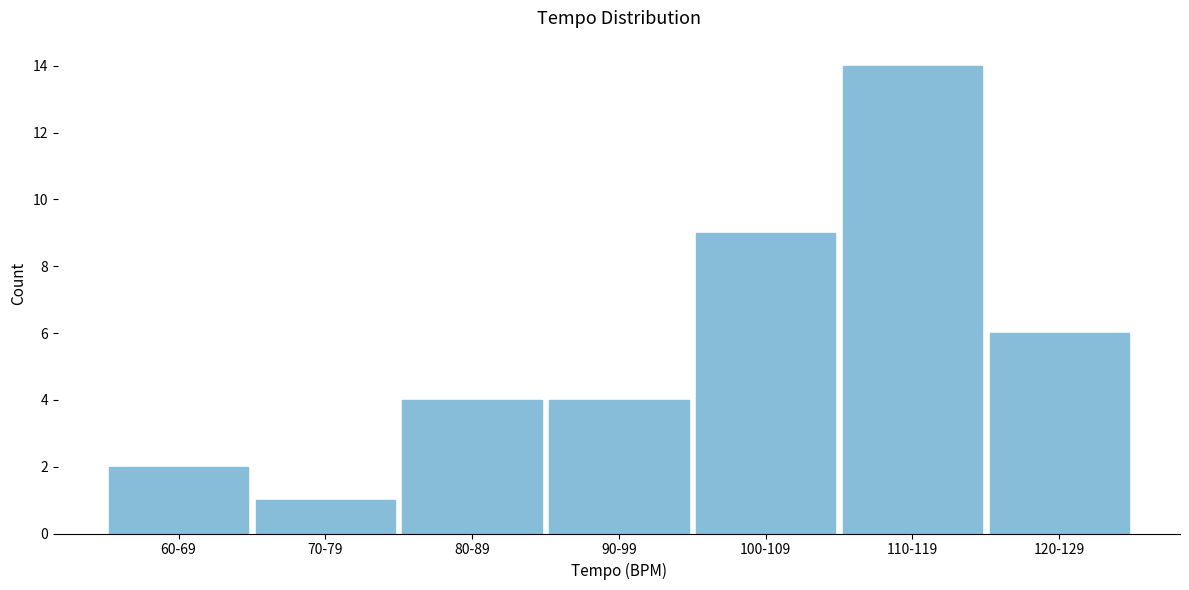

Reading left to right, transcribe all the data shown in this chart.

60-69=2	70-79=1	80-89=4	90-99=4	100-109=9	110-119=14	120-129=6